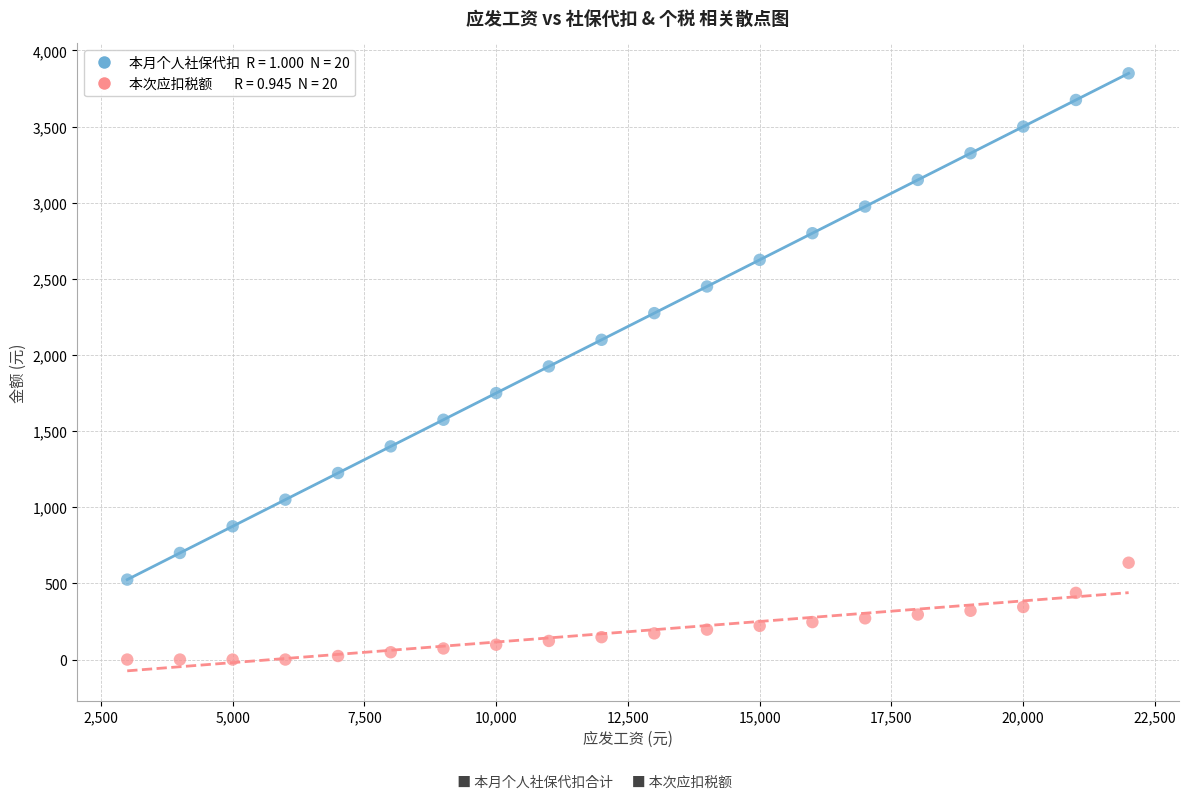

Across all data points, what is the range of X values (max minus min)?

19000.0